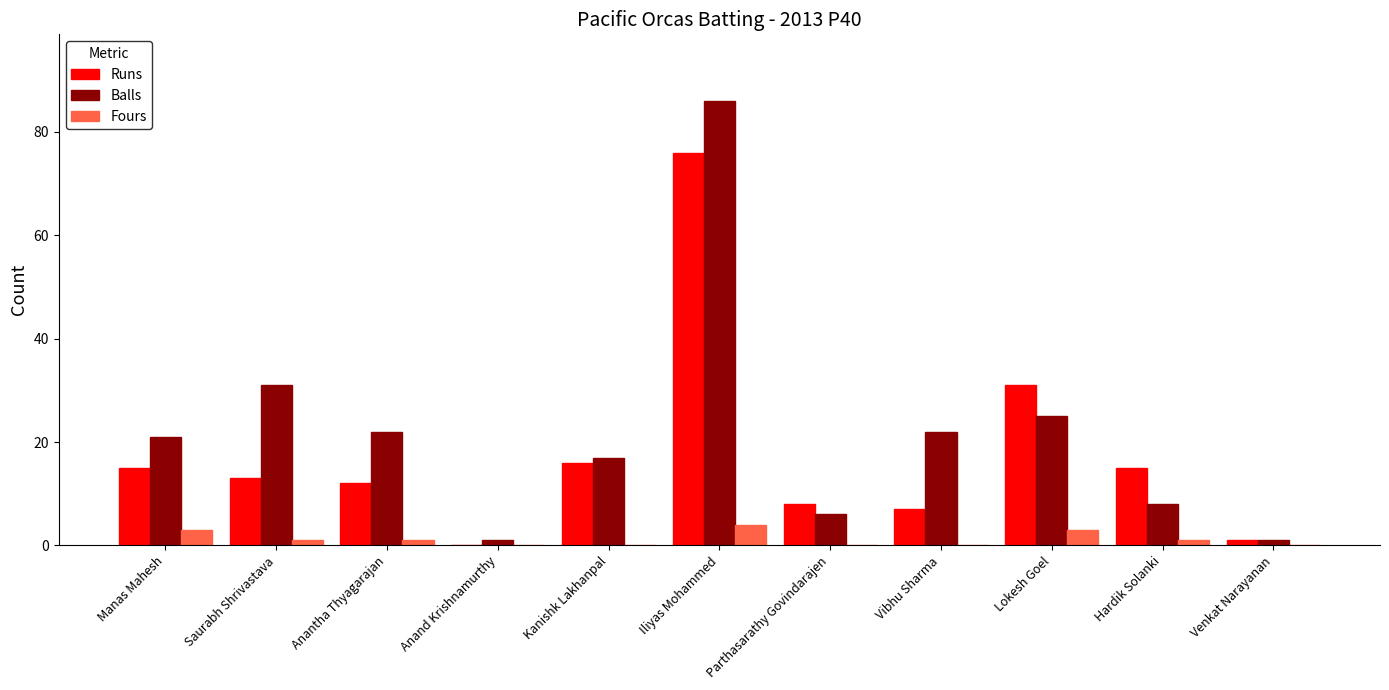

What is the sum of the Fours values at Iliyas Mohammed and Lokesh Goel?

7